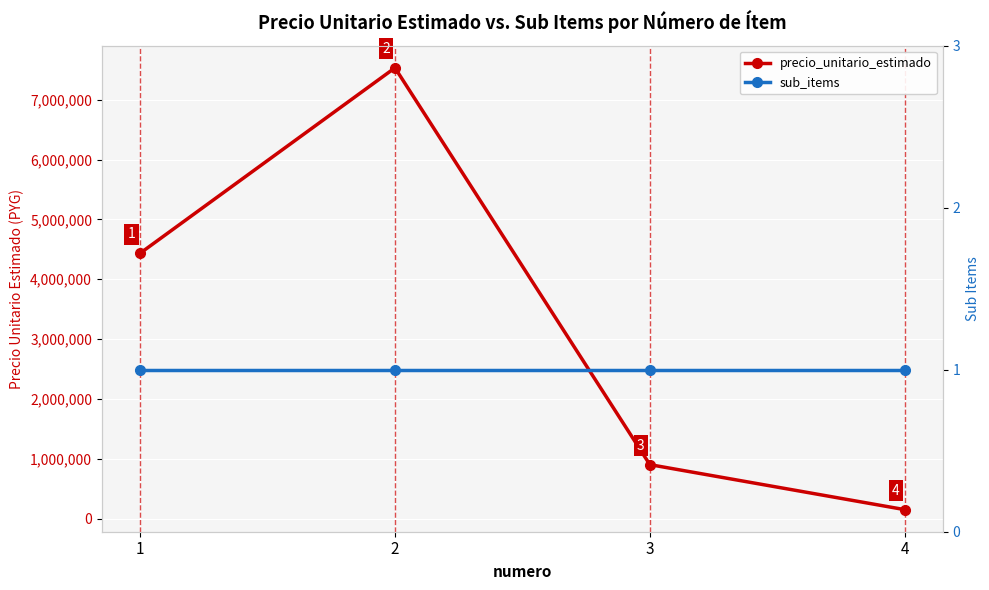

Where is sub_items nearest to the value 1?

1